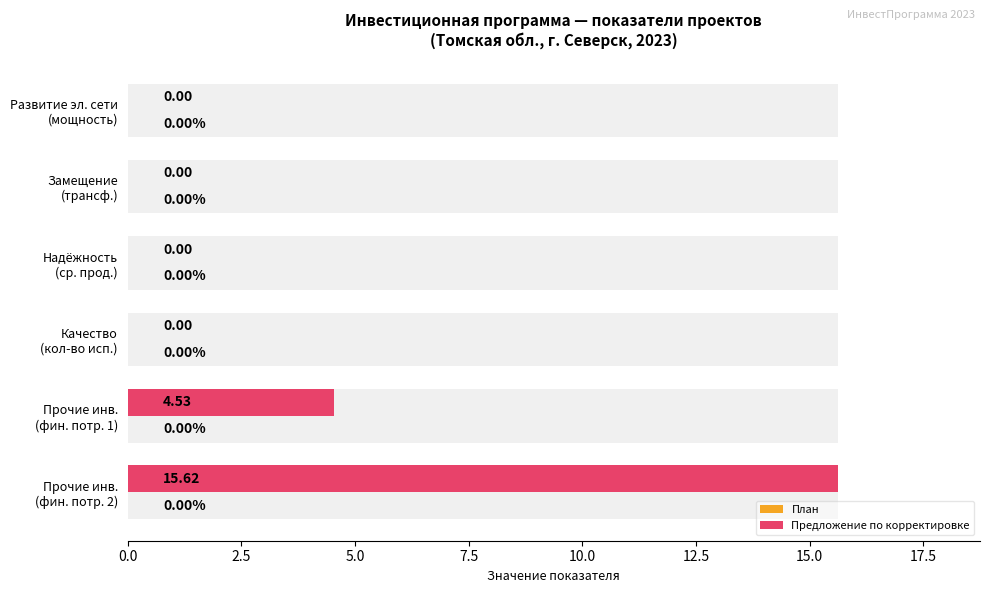

True or false: План has a value of 0.6 at 10.0.

False